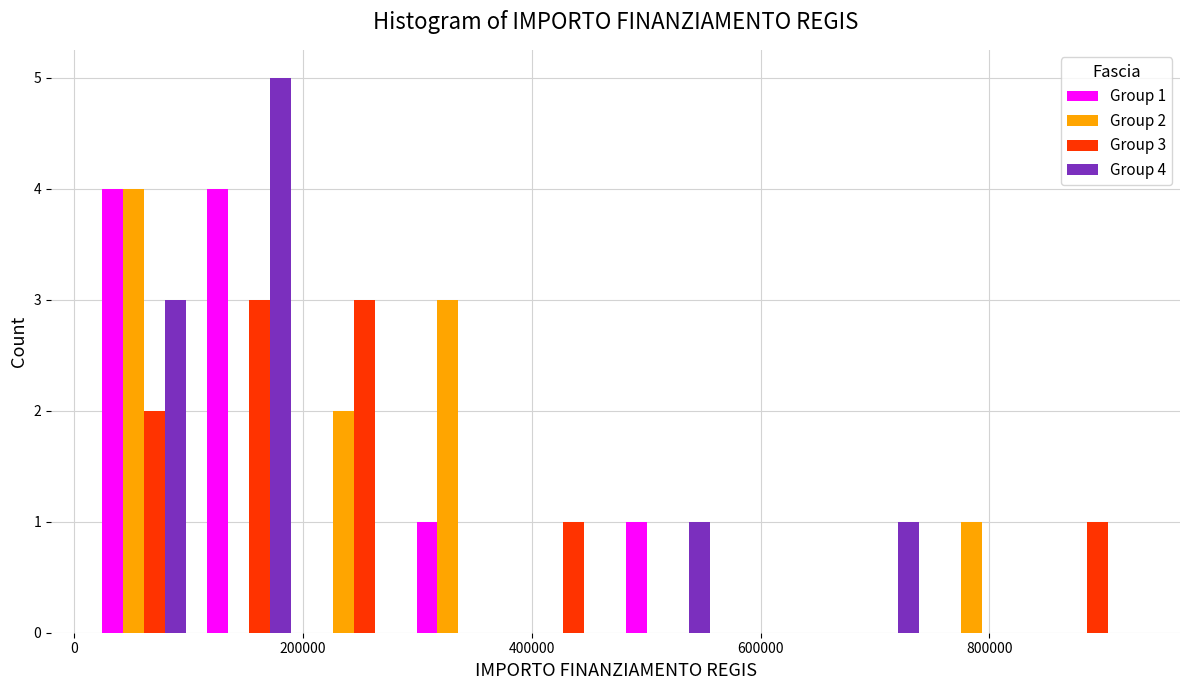

In the Group 4 series, which range on the x-axis has the tallest bar?

100000 to 200000